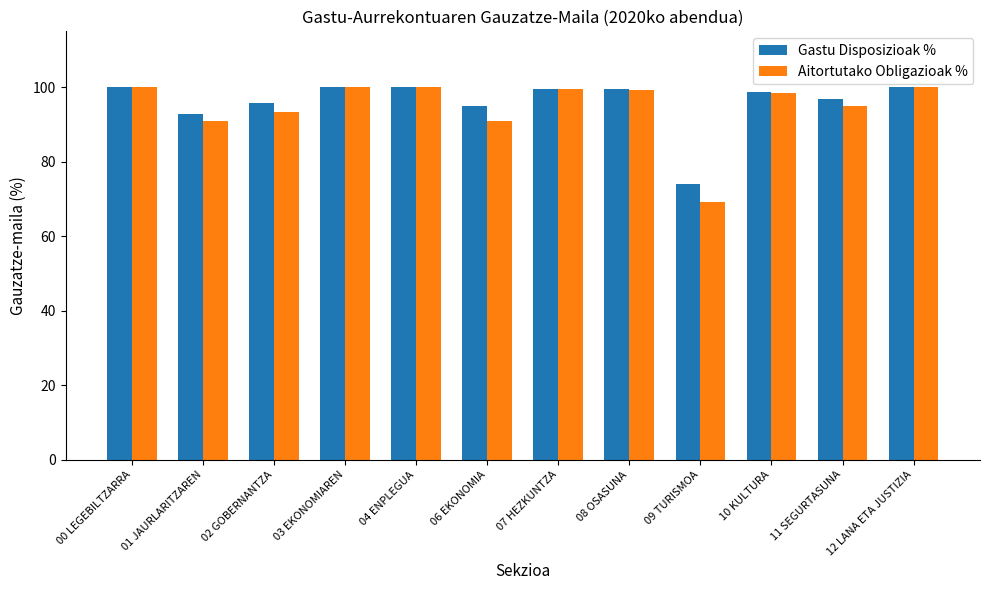

What is the sum of the Gastu Disposizioak % values at 11 SEGURTASUNA and 01 JAURLARITZAREN?

189.5